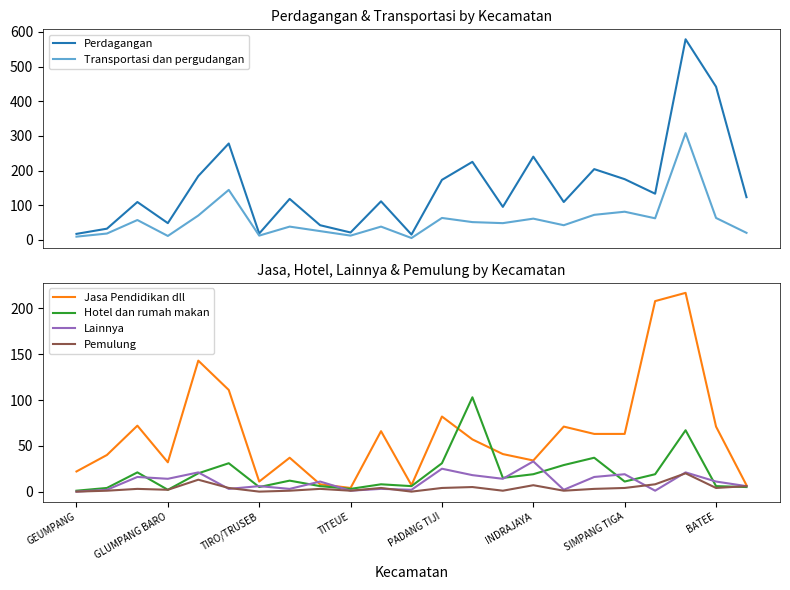

What is the average value of the Perdagangan series?

152